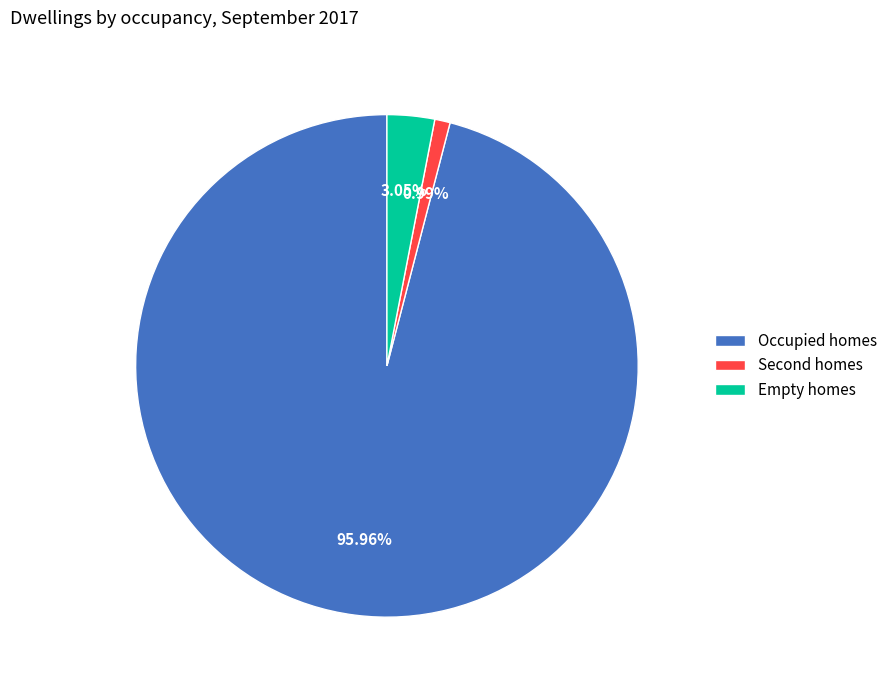

Is it true that Occupied homes is 96% of the pie?

True